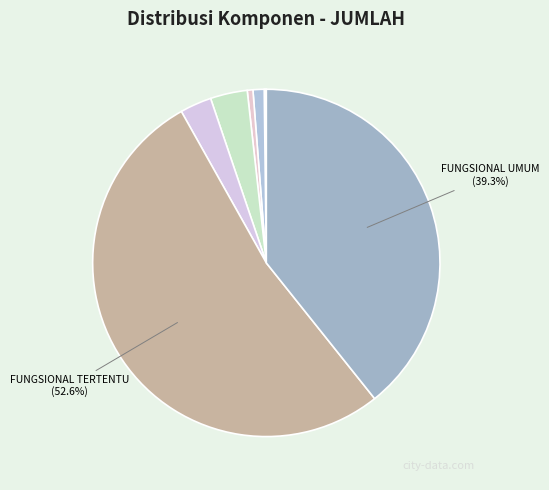

Is there any slice that represents more than half of the pie?

Yes